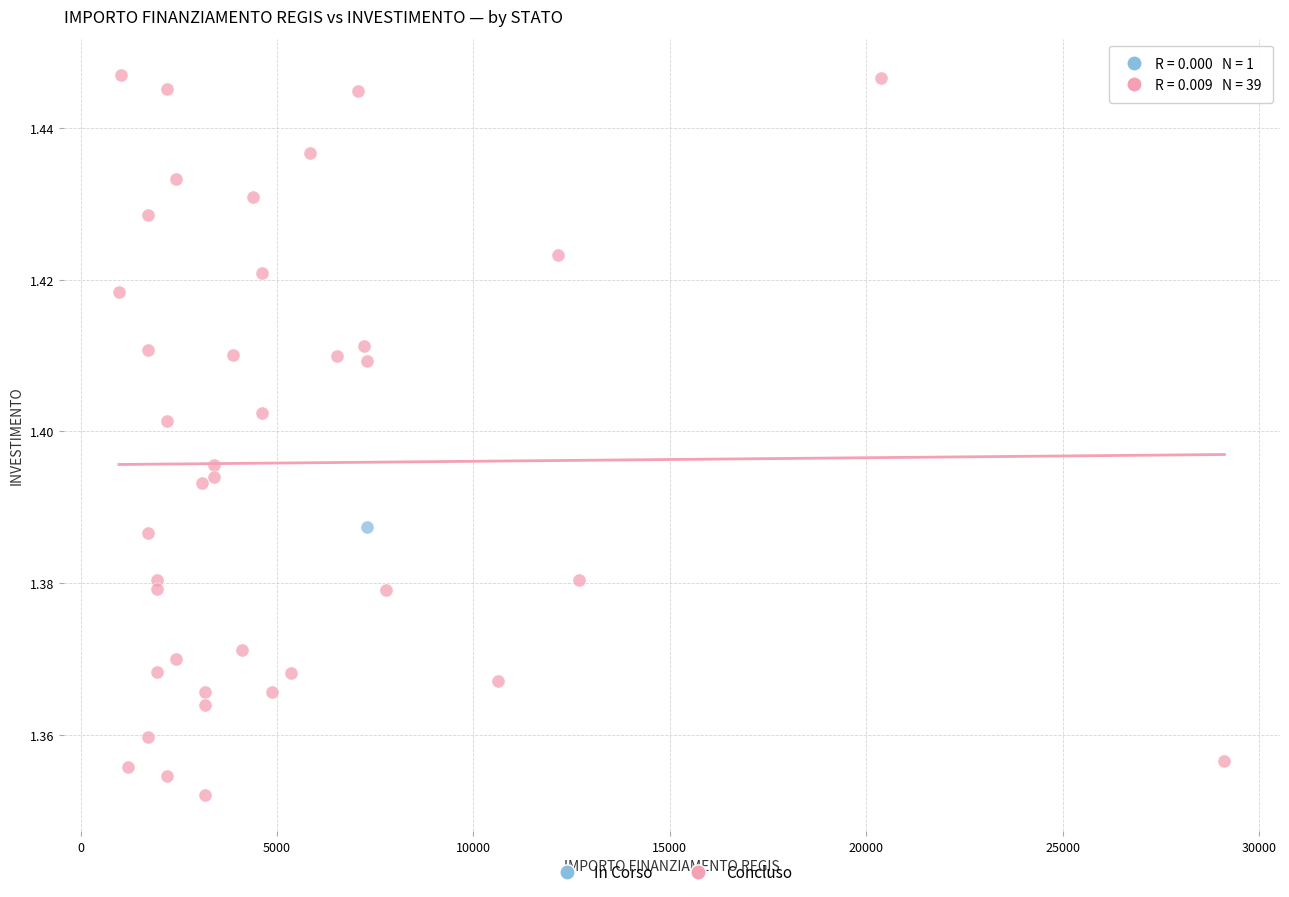

What are all the series names shown in the legend?

In Corso, Concluso